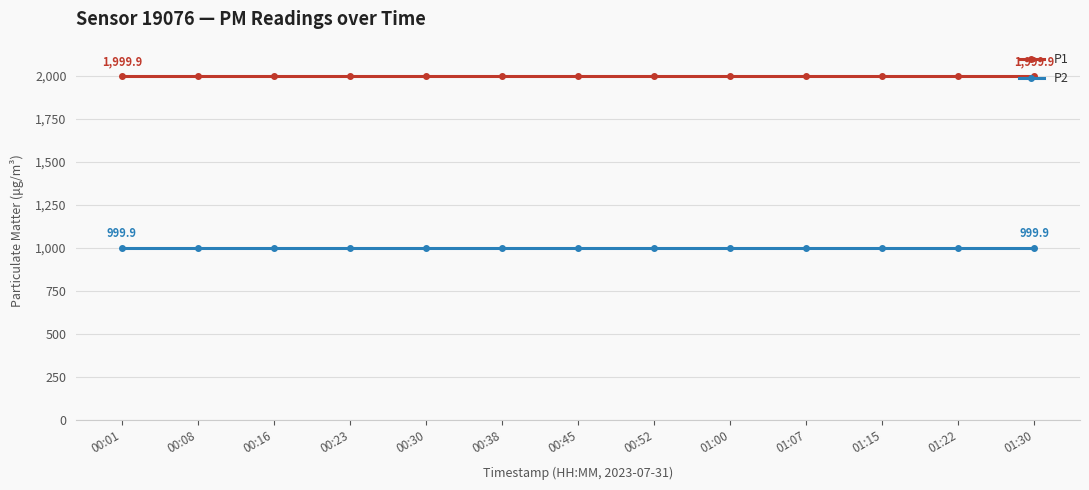

Is it true that P1 equals 983.8 at 00:16?

False